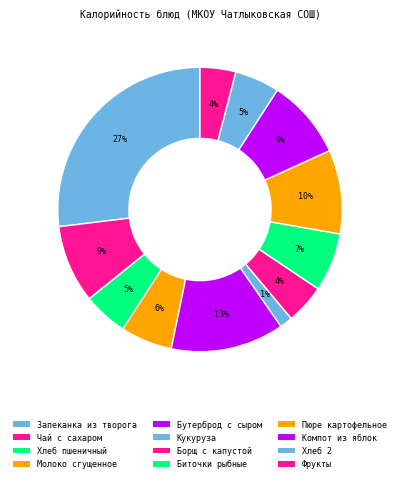

What percentage is the Пюре картофельное slice, to the nearest percent?

10%